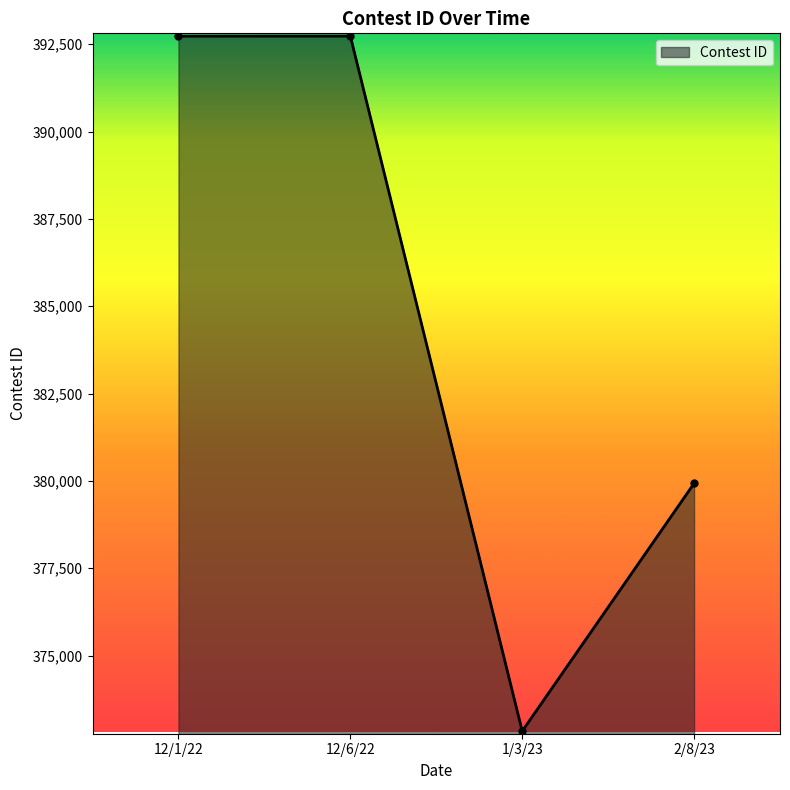

What is the sum of the values at 12/6/22 and 12/1/22?

785468